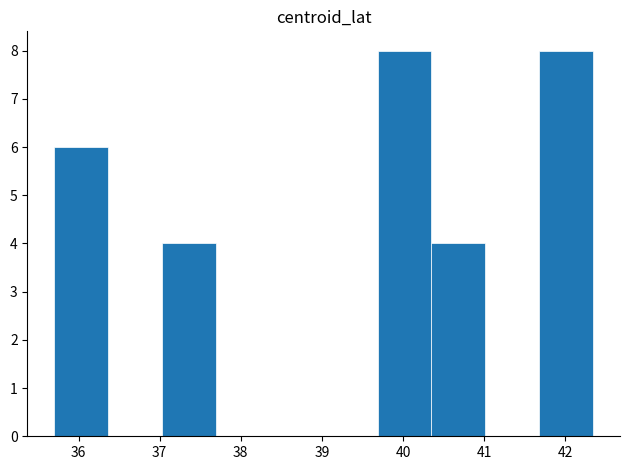

Reading left to right, transcribe this chart: for each bar, give the range it covers on the x-axis and its height. Neither the bar edges nor the heights are printed on the chart, so give them approximately, as read against the axes.

35.7 to 36.4: 6
36.4 to 37.0: 0
37.0 to 37.7: 4
37.7 to 38.4: 0
38.4 to 39.0: 0
39.0 to 39.7: 0
39.7 to 40.4: 8
40.4 to 41.0: 4
41.0 to 41.7: 0
41.7 to 42.3: 8